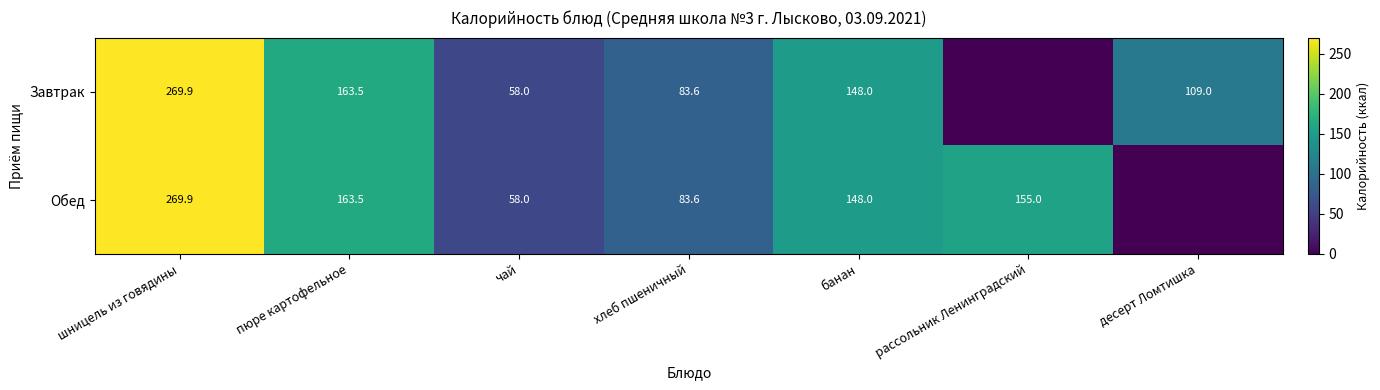

Is it true that Завтрак equals 251.7 at банан?

False